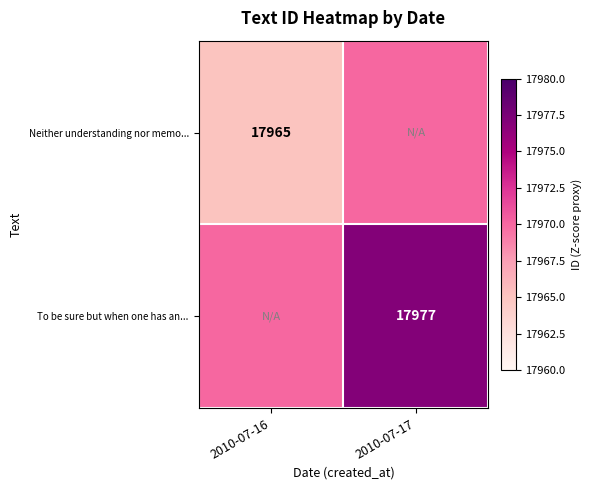

True or false: Neither understanding nor memo... has a value of 26527 at 2010-07-16.

False